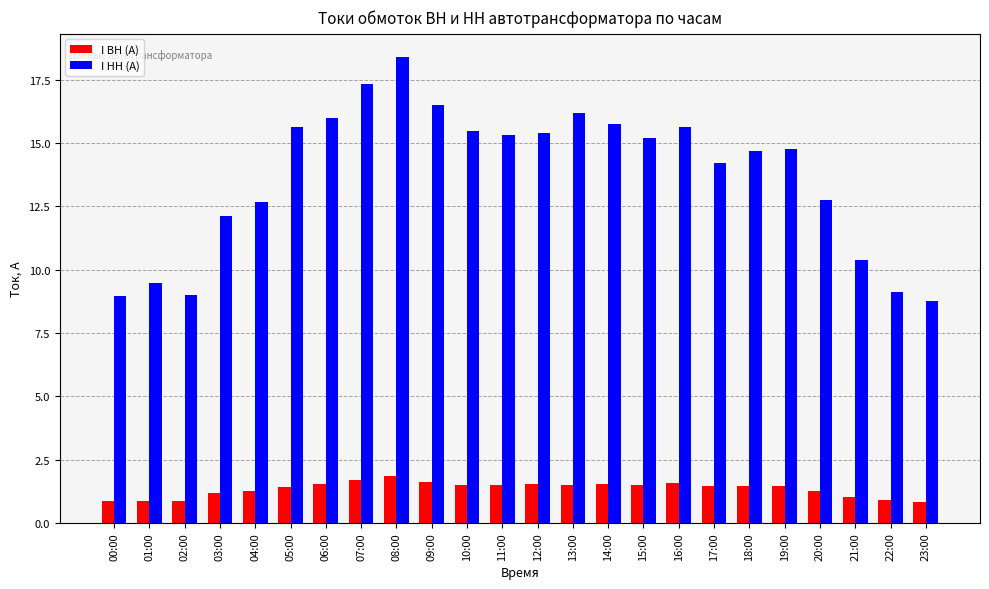

What is the value of the I НН (А) bar at the 21st from the left?

12.7